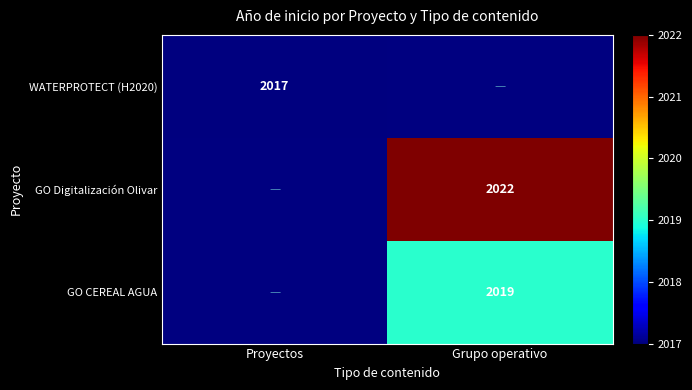

At how many categories does at least one series exceed 2017?

1